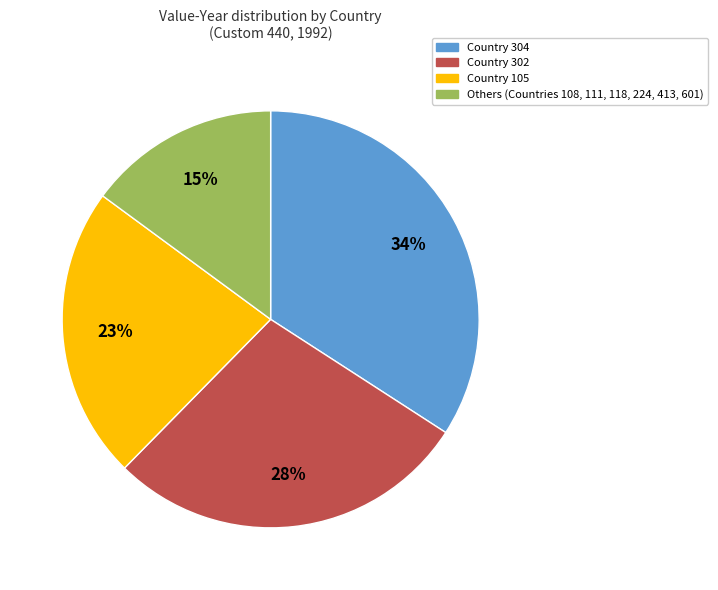

To the nearest percent, what is the average slice percentage?

25%